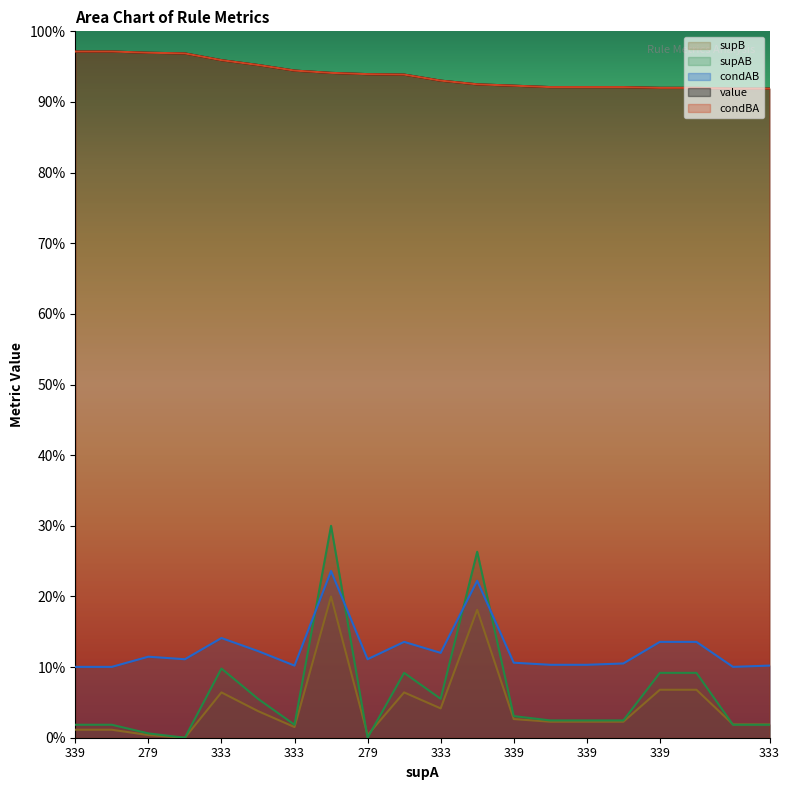

Which series has the largest range (max minus min)?

supAB